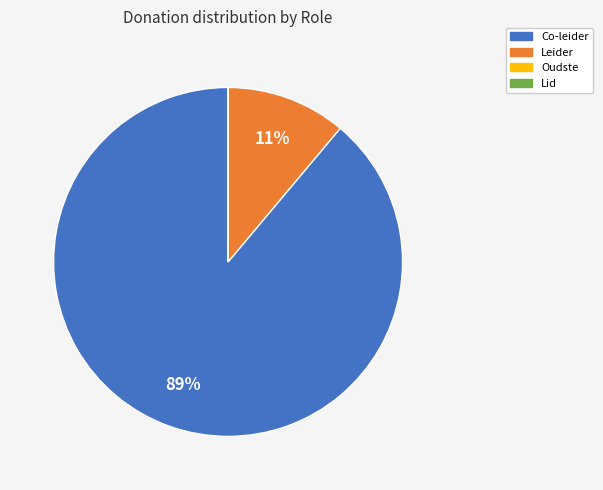

Which category has the biggest portion of the pie?

Co-leider